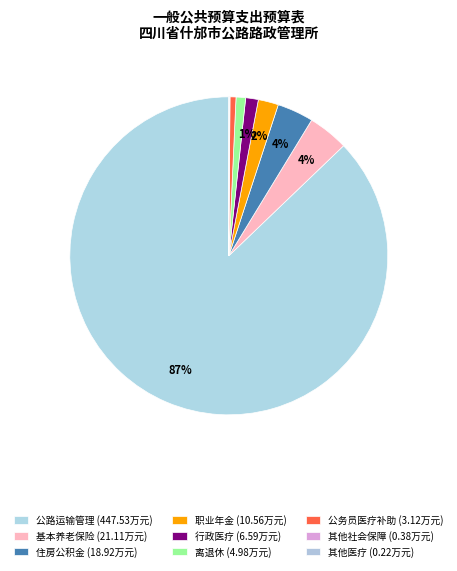

Which slice represents more than half of the pie?

公路运输管理